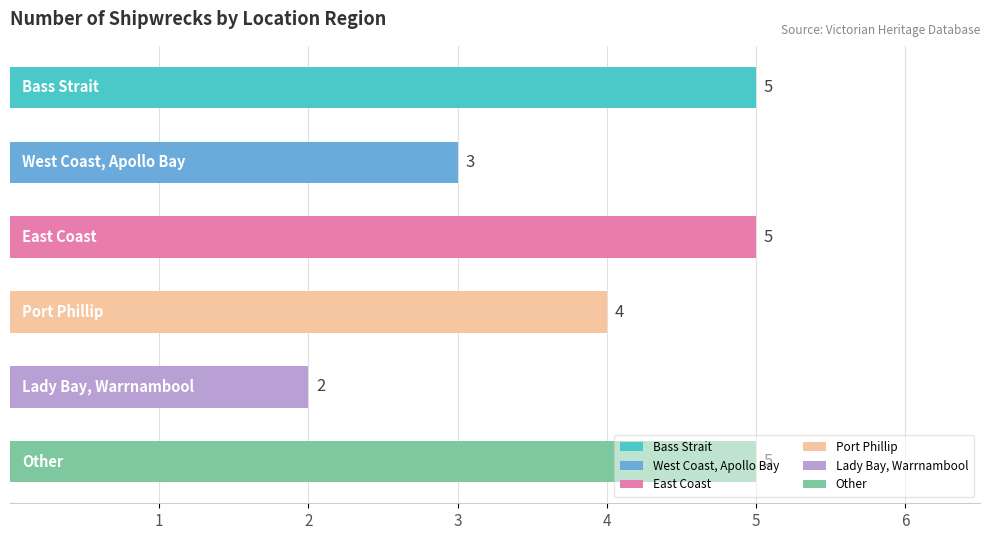

What is the maximum value shown in the chart?

5